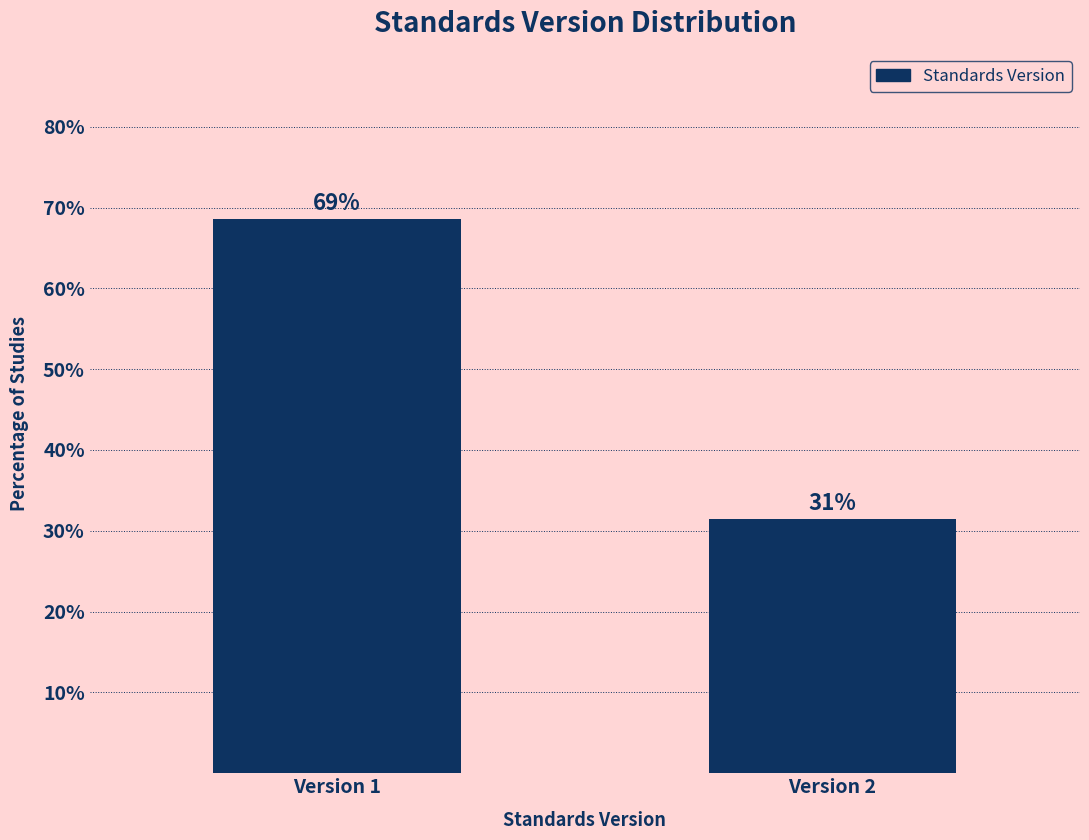

How many bars are there in total?

2